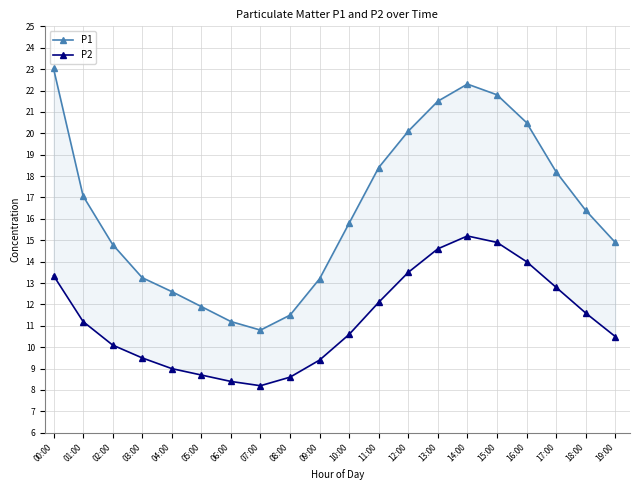

In P2, how many points are higher than both neighbors (excluding endpoints)?

1